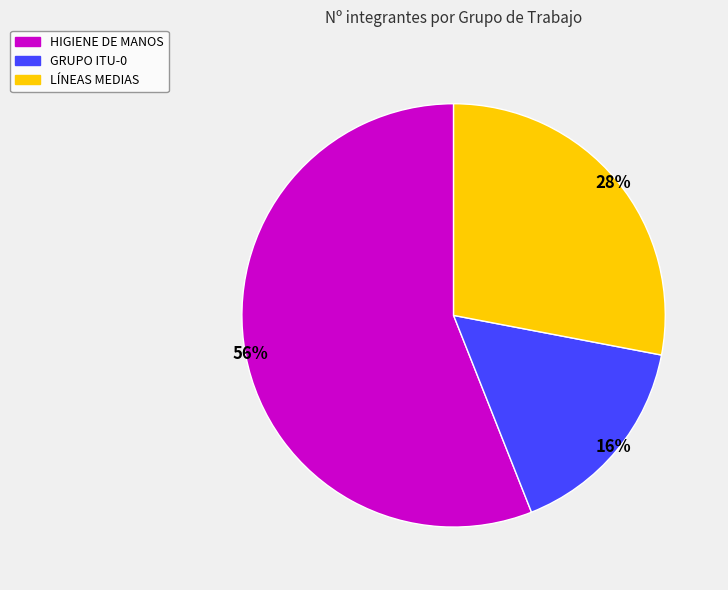

Is there any slice that represents more than half of the pie?

Yes